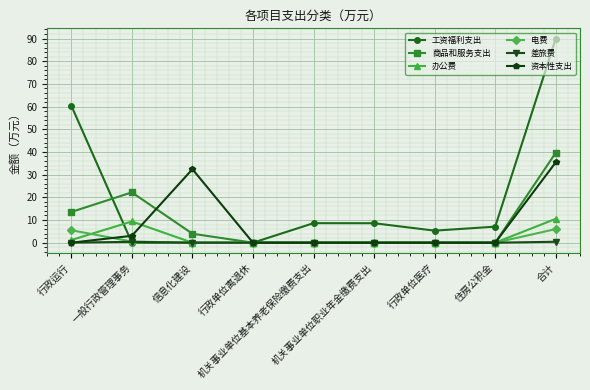

What is the label of the 5th point from the left?

机关事业单位基本养老保险缴费支出